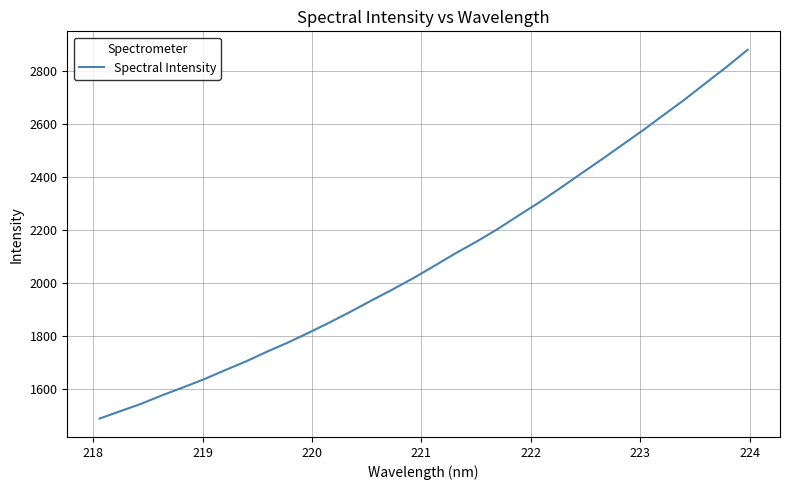

What is the difference between the maximum and minimum values?

1391.6